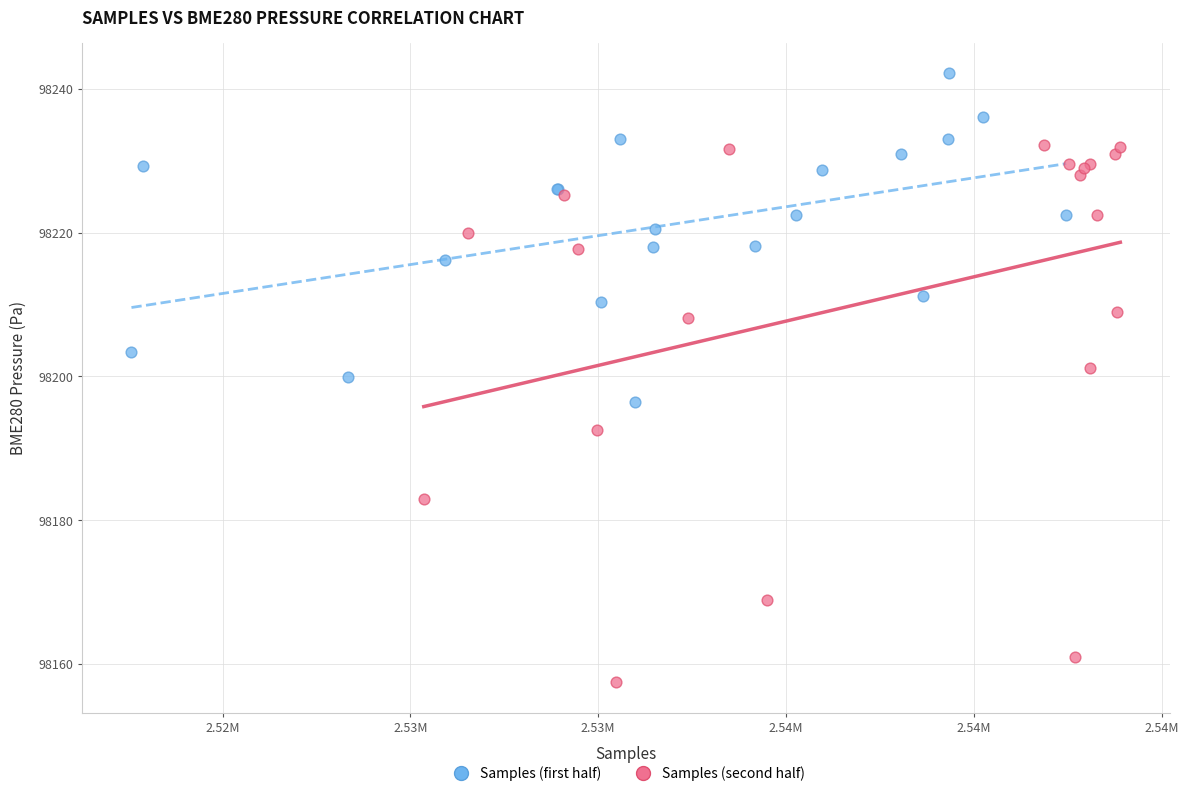

Which series has the widest spread of Y values?

Samples (second half)